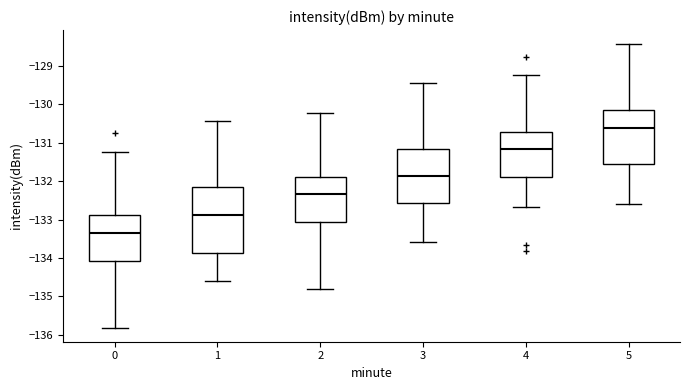

Reading left to right, read every box against the y-axis: the position of its median line, the range the box covers, and the ends of its whiskers. The values are not printed on the chart, so give them approximately, as read against the axis.

0: median -133.3, box -134.1 to -132.9, whiskers -135.8 to -131.2
1: median -132.9, box -133.9 to -132.2, whiskers -134.6 to -130.4
2: median -132.3, box -133.1 to -131.9, whiskers -134.8 to -130.2
3: median -131.9, box -132.6 to -131.2, whiskers -133.6 to -129.4
4: median -131.2, box -131.9 to -130.7, whiskers -132.7 to -129.2
5: median -130.6, box -131.6 to -130.2, whiskers -132.6 to -128.4